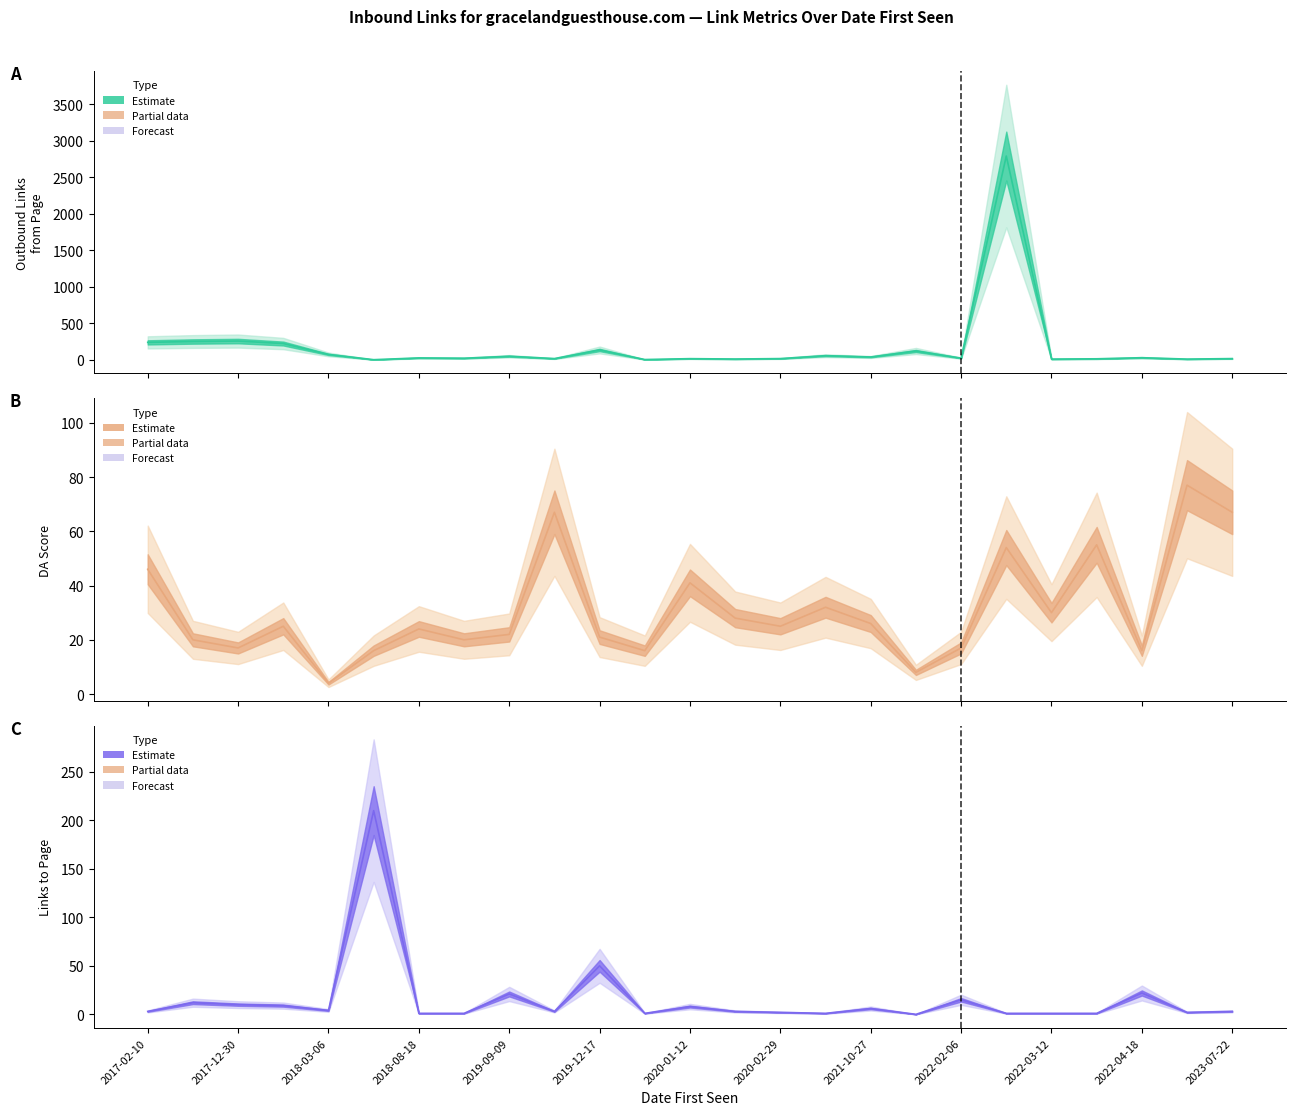

How many intersections are there between Links to Page and DA?

5